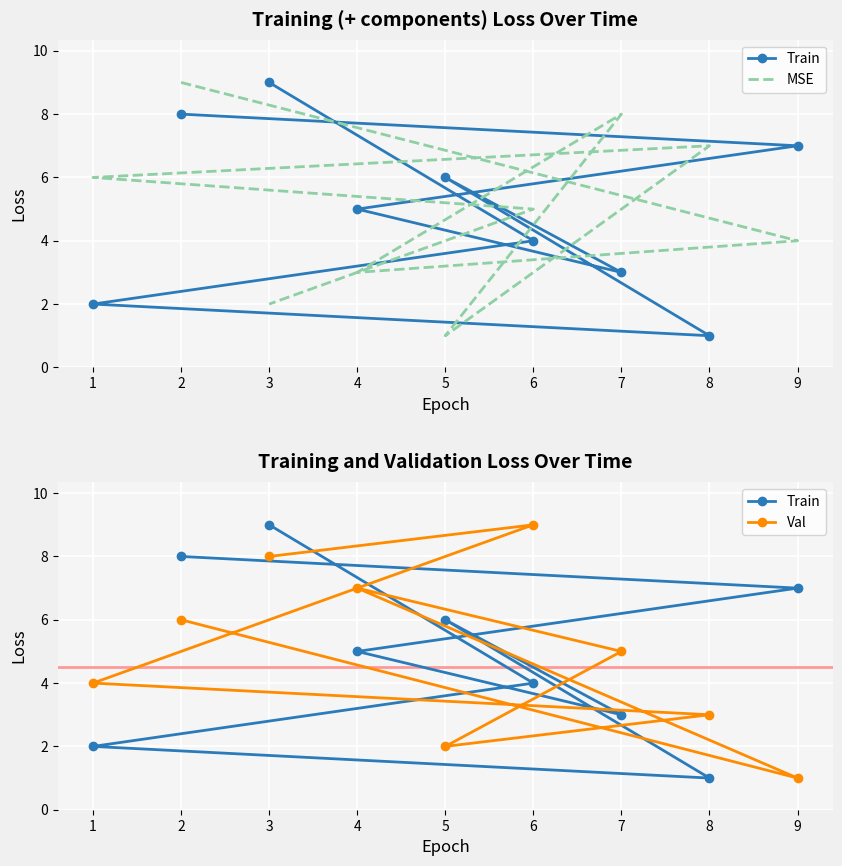

Is the value of MSE at 1 greater than the value of Train at 6?

Yes